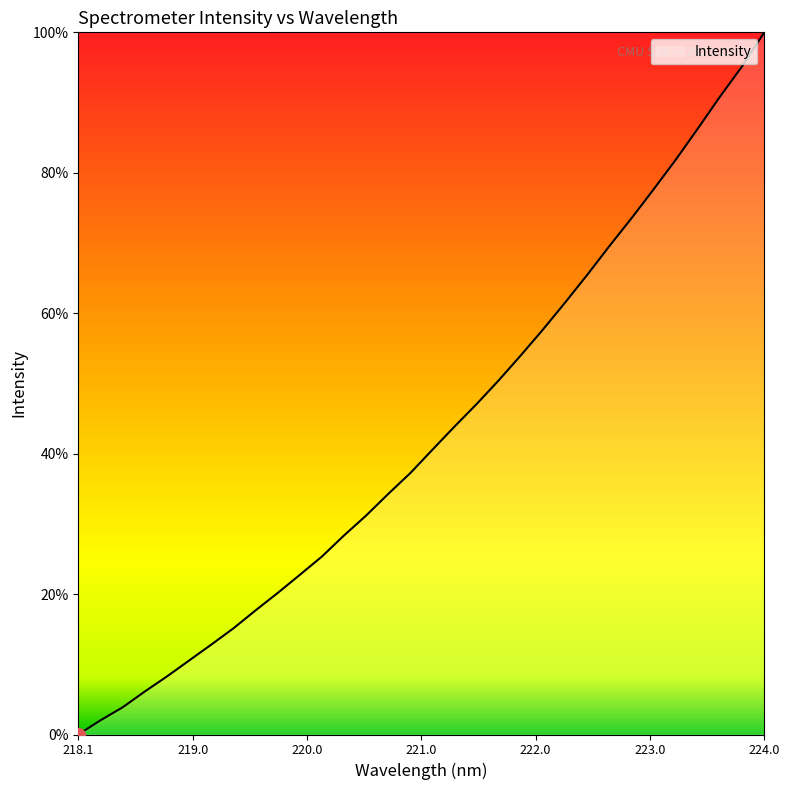

Which category has the highest value across all series?

224.0